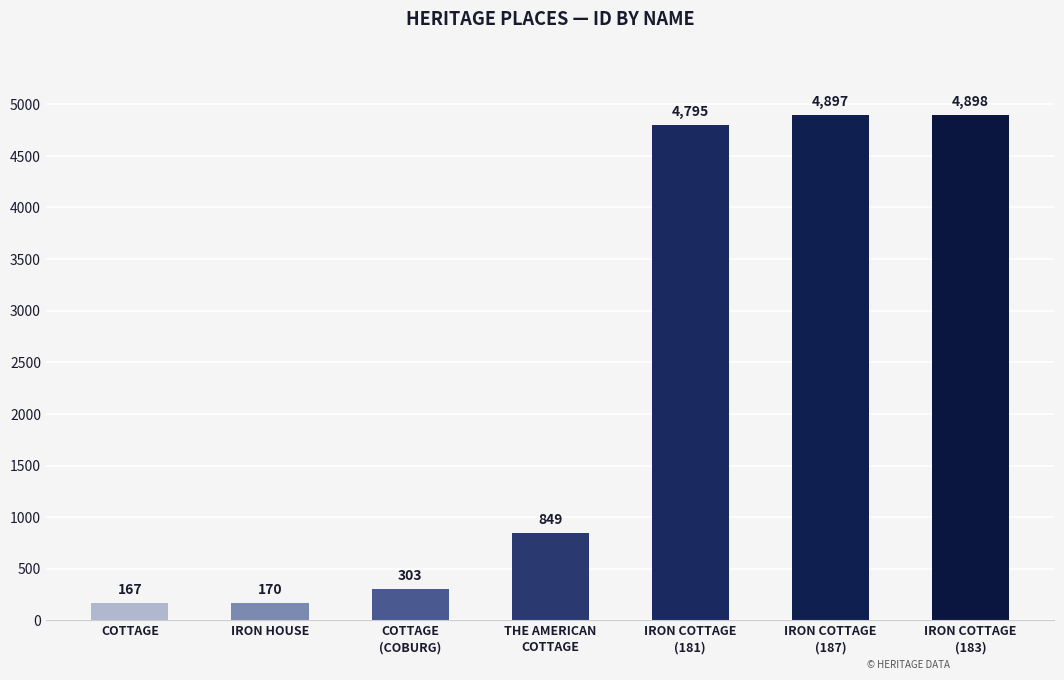

Between IRON COTTAGE
(183) and COTTAGE
(COBURG), which is larger?

IRON COTTAGE
(183)